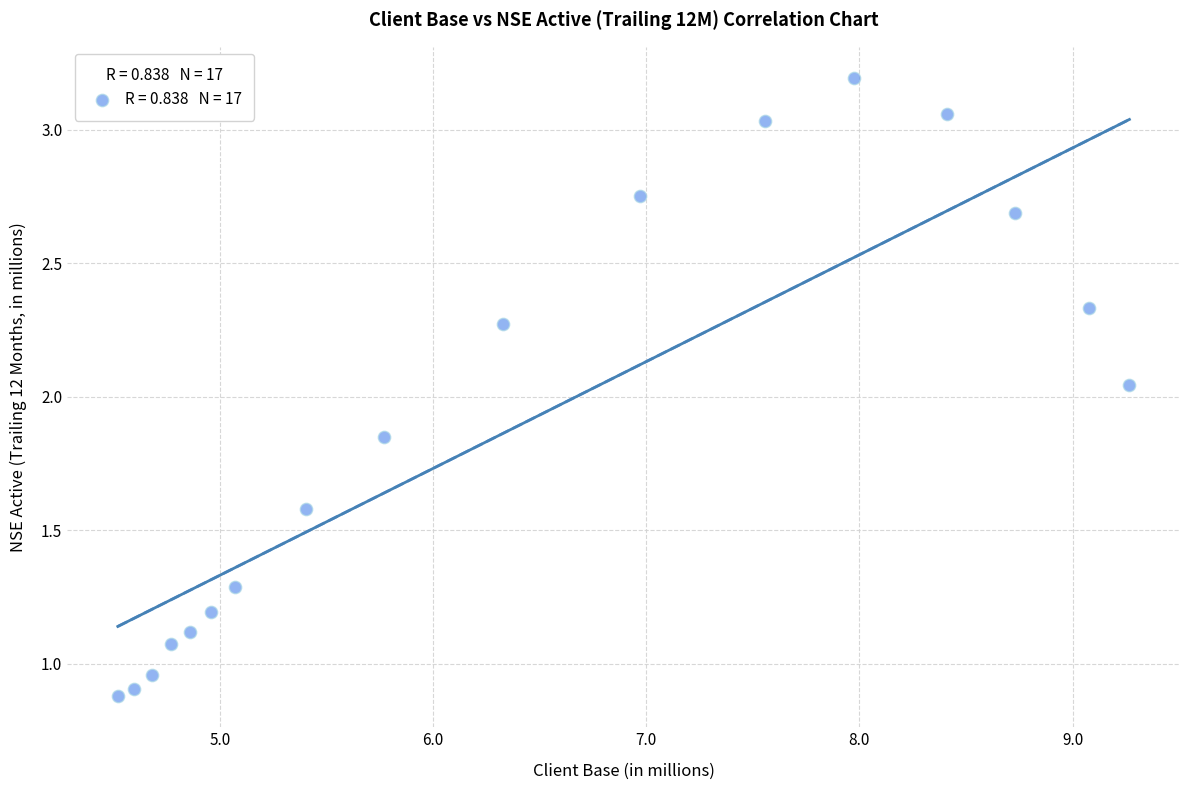

What is the range of X values (max minus min)?

4.7